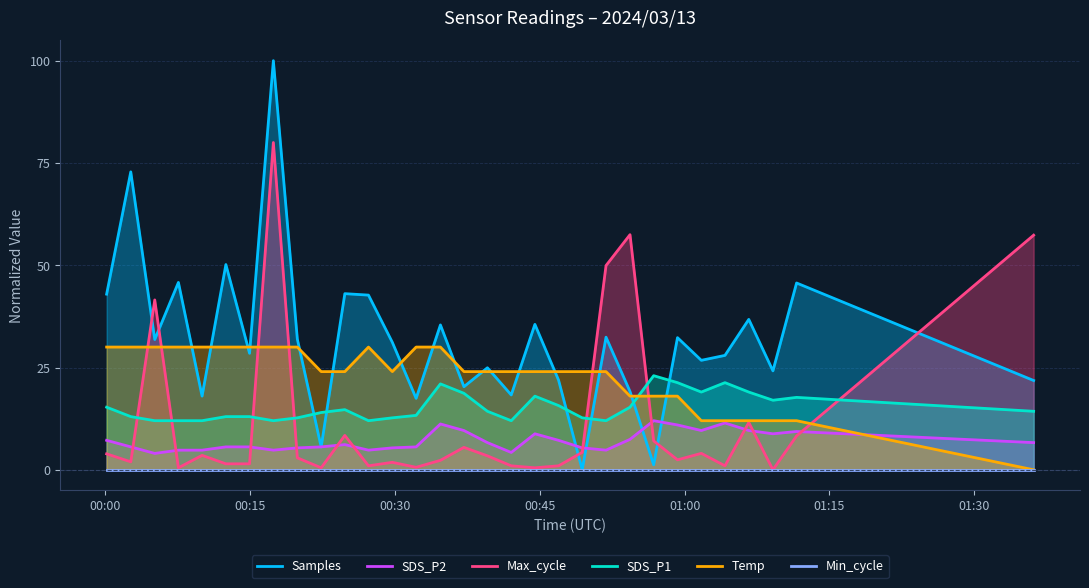

What is the maximum value for Max_cycle?

80.0